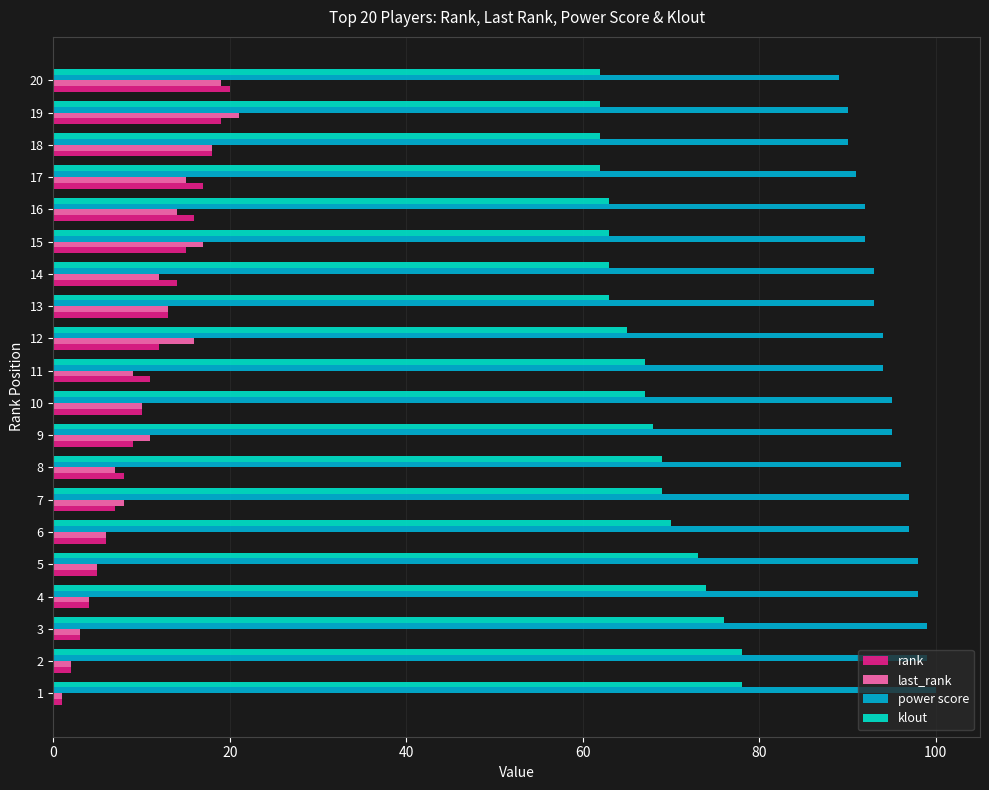

List the labels in order of last_rank value, largest first.

19, 20, 18, 15, 12, 17, 16, 13, 14, 9, 10, 11, 7, 8, 6, 5, 4, 3, 2, 1